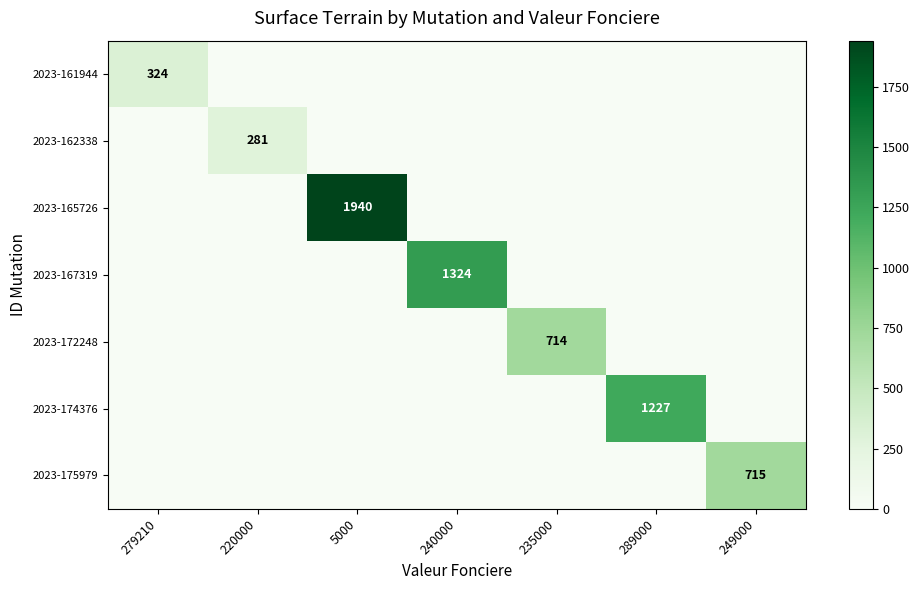

The value of 2023-161944 at 279210 is 431. True or false?

False